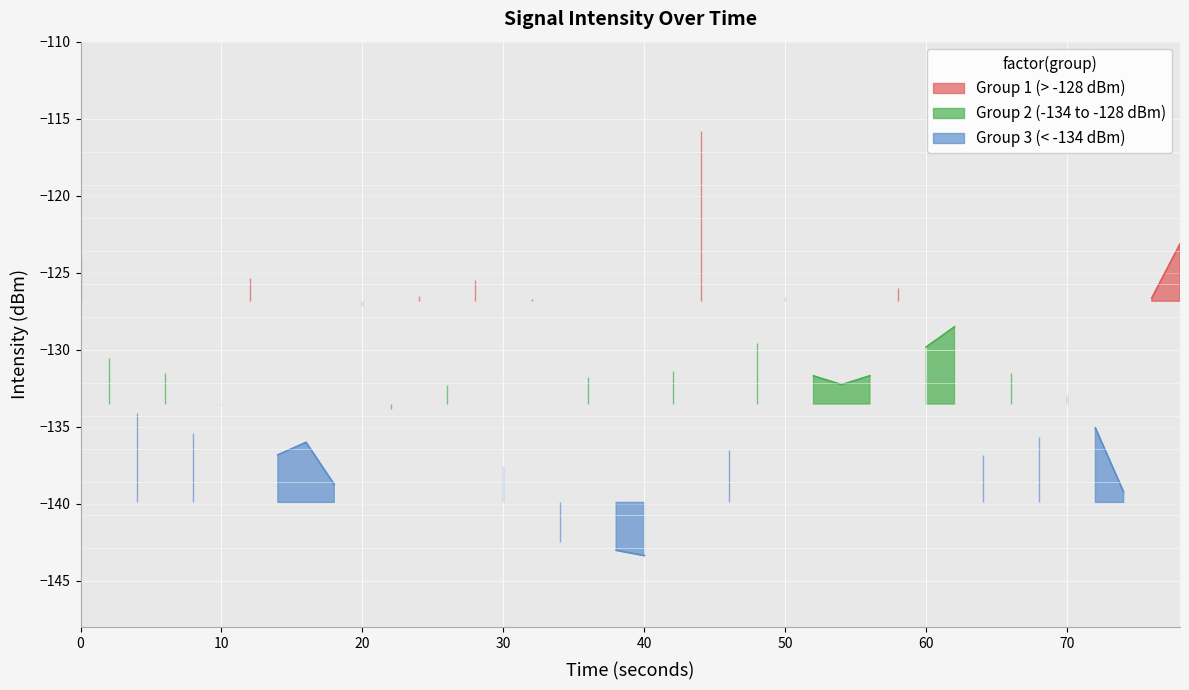

List the labels in order of value, largest first.

0, 12, 28, 24, 32, 20, 2, 6, 36, 26, 10, 22, 4, 8, 16, 14, 30, 18, 34, 38